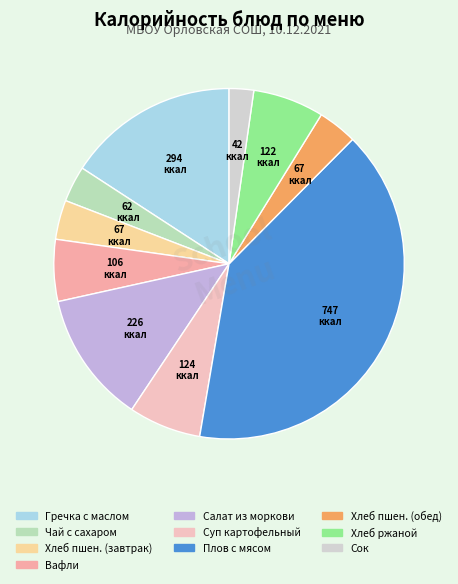

To the nearest percent, what is the average slice percentage?

10%